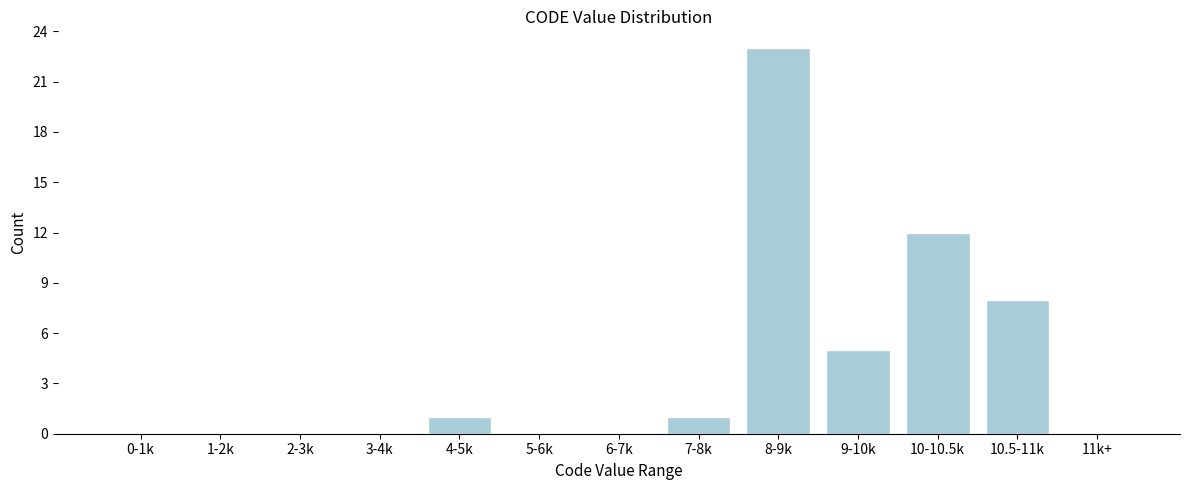

Reading left to right, transcribe all the data shown in this chart.

0-1k=0	1-2k=0	2-3k=0	3-4k=0	4-5k=1	5-6k=0	6-7k=0	7-8k=1	8-9k=23	9-10k=5	10-10.5k=12	10.5-11k=8	11k+=0